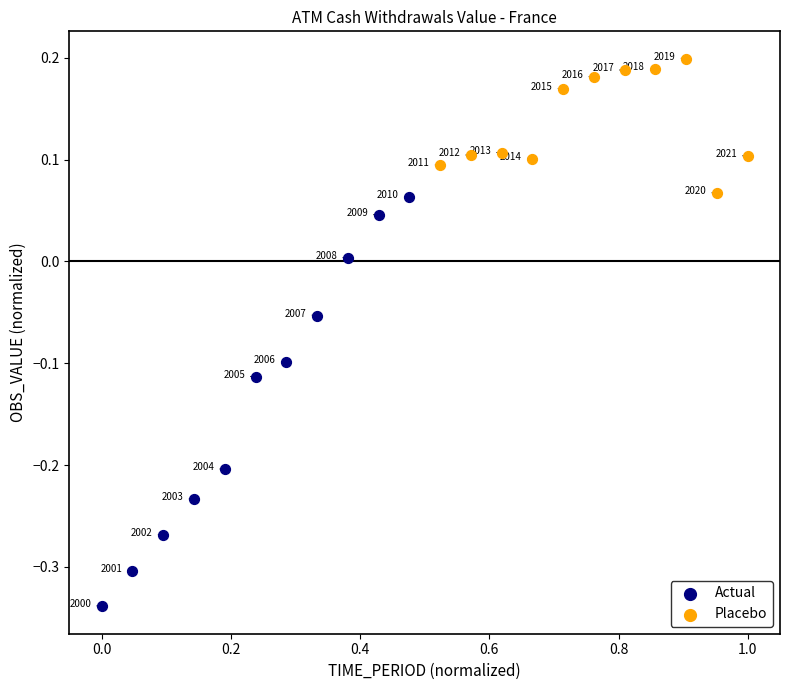

Which series contains the highest Y value?

Placebo